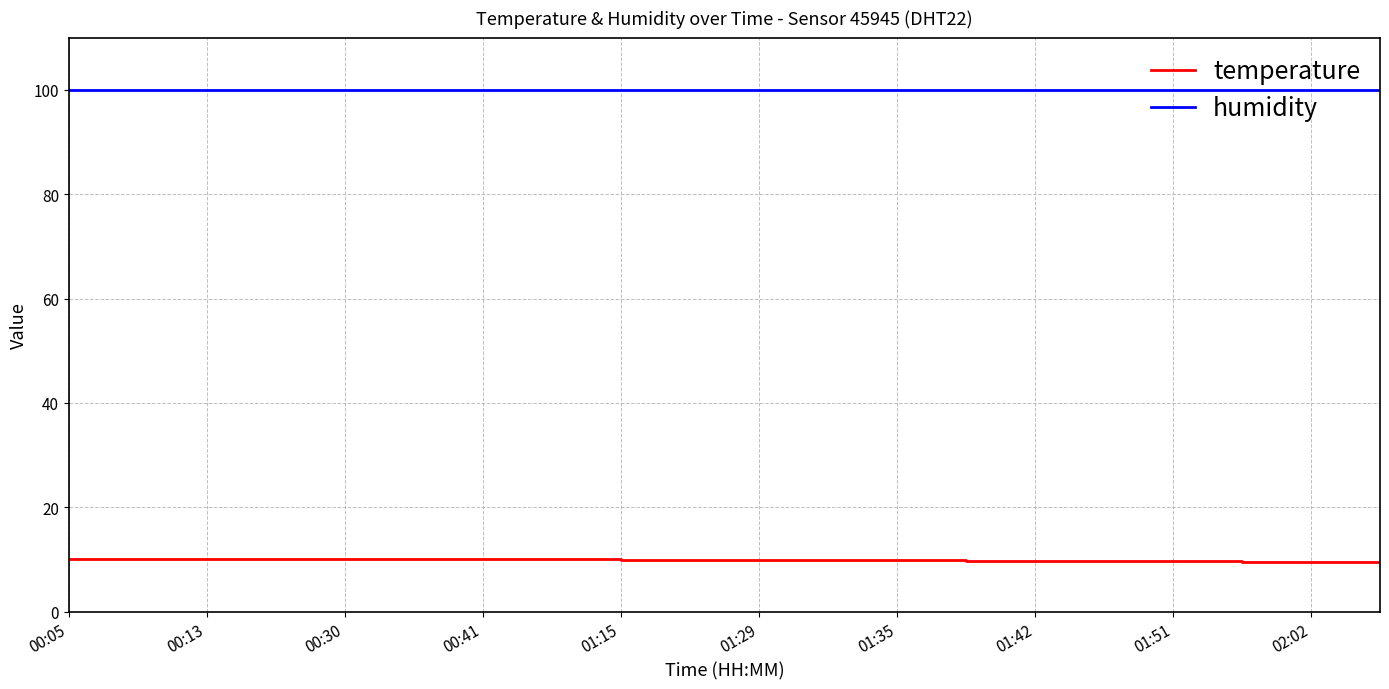

List the series in order of their peak value, highest first.

humidity, temperature